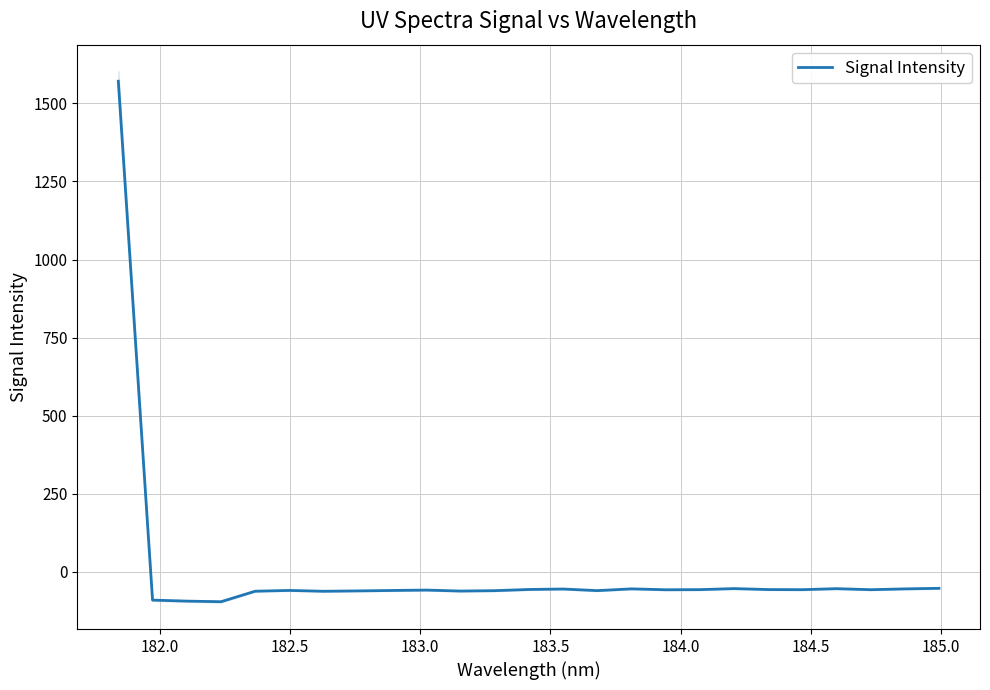

What is the minimum value for Signal Intensity?

-95.2